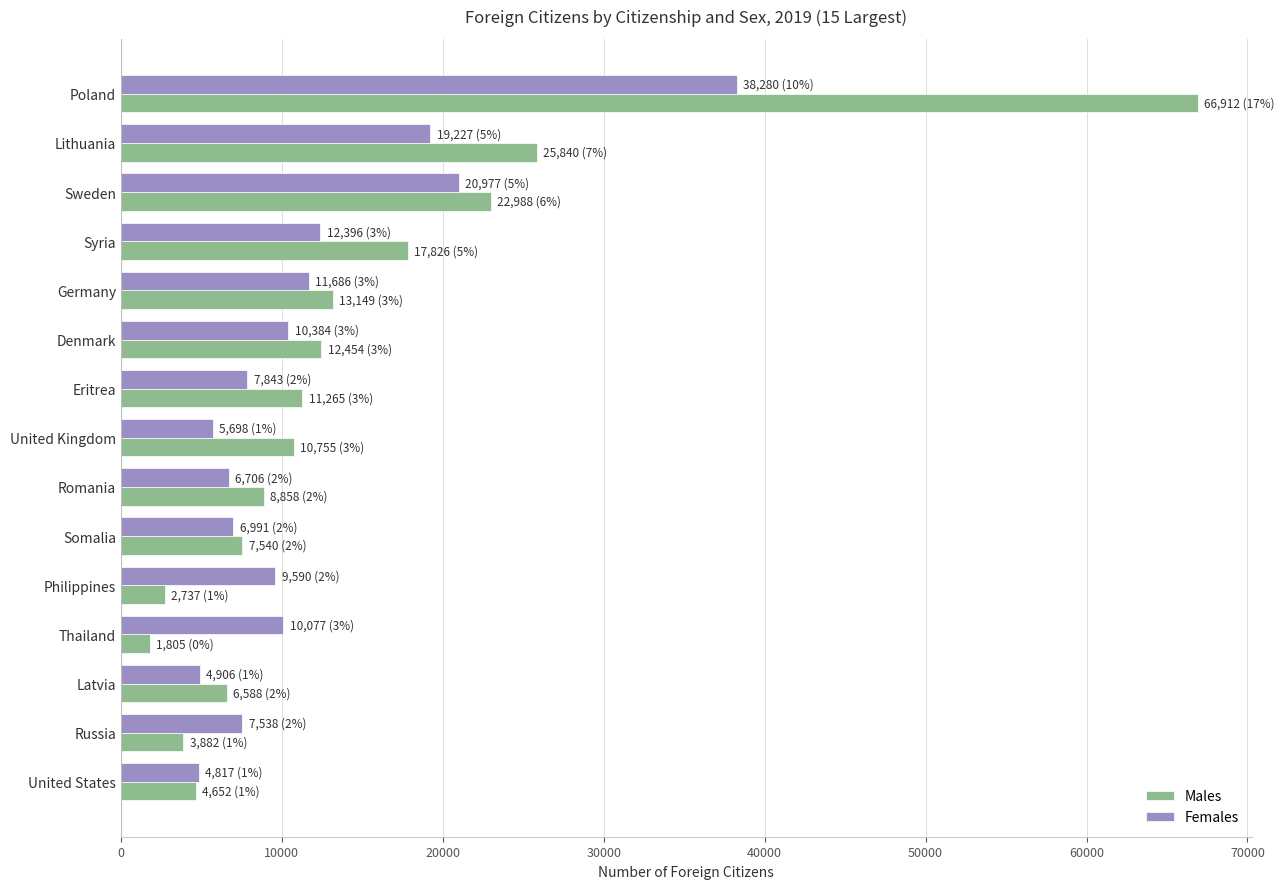

What is the sum of all Females values?

177116